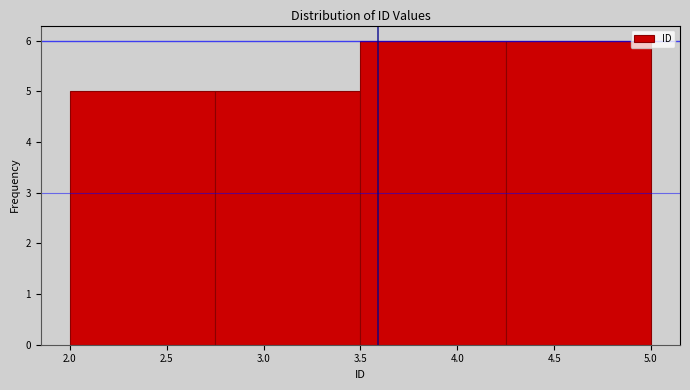

Reading left to right, transcribe this chart: for each bar, give the range it covers on the x-axis and its height. The values are not printed on the chart, so give them approximately, as read against the axis.

2.00 to 2.75: 5
2.75 to 3.50: 5
3.50 to 4.25: 6
4.25 to 5.00: 6